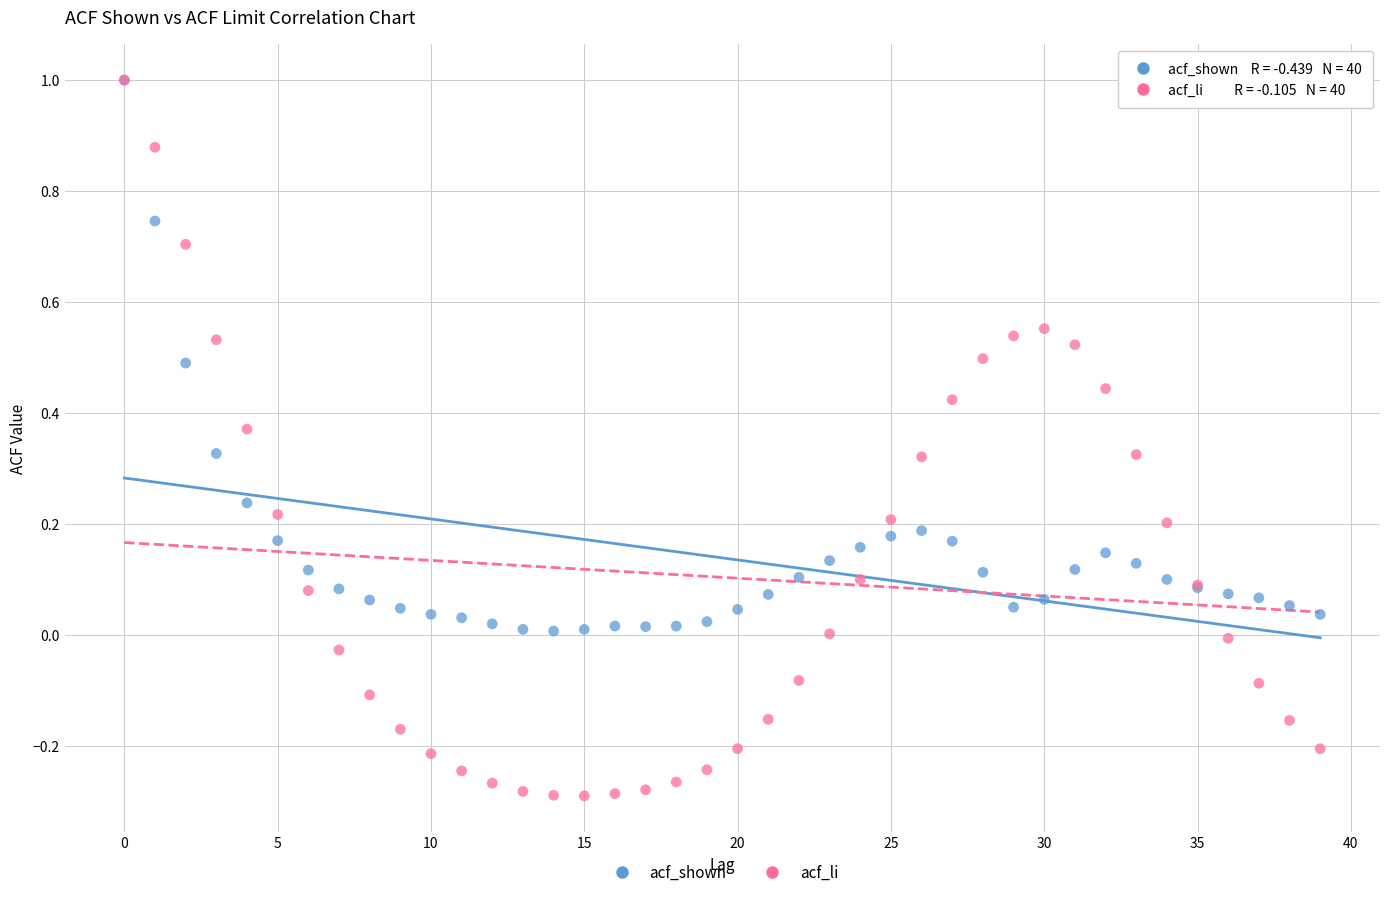

Which series has the widest spread of Y values?

acf_li